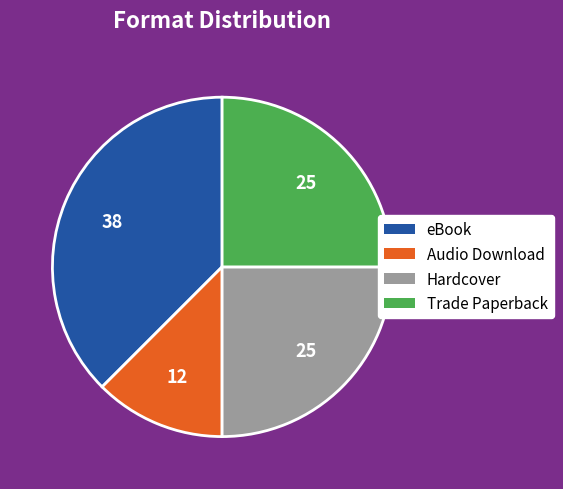

Does any single category account for the majority?

No